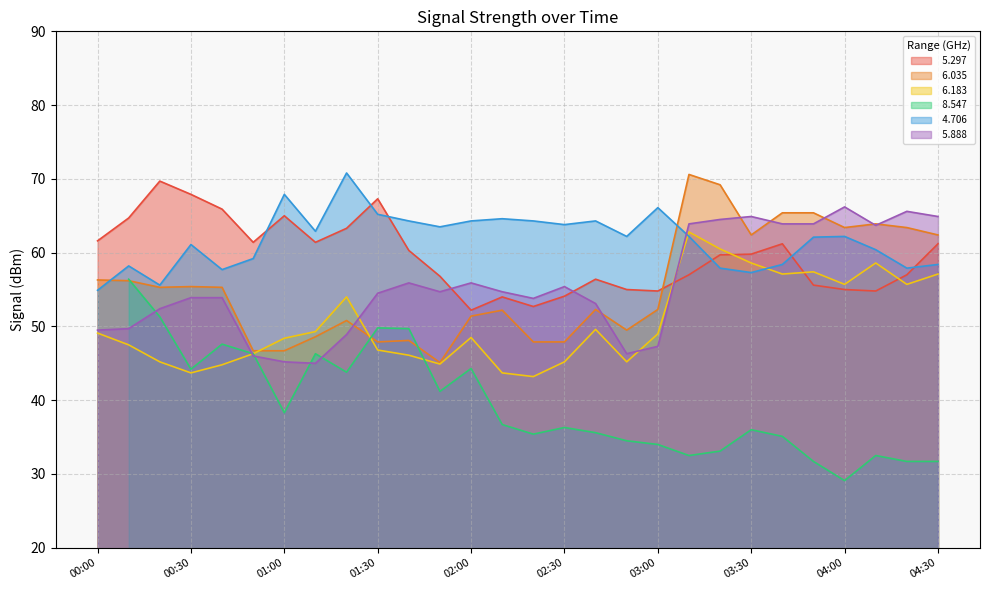

The value of   5.297 at 03:20 is 19.9. True or false?

False